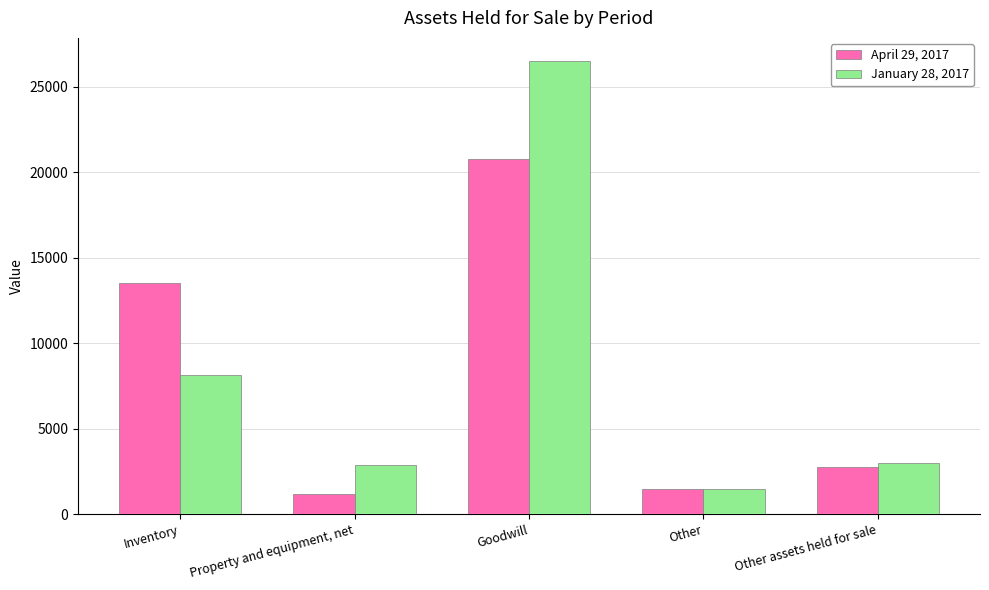

Between Other and Other assets held for sale, which series saw the biggest shift?

January 28, 2017